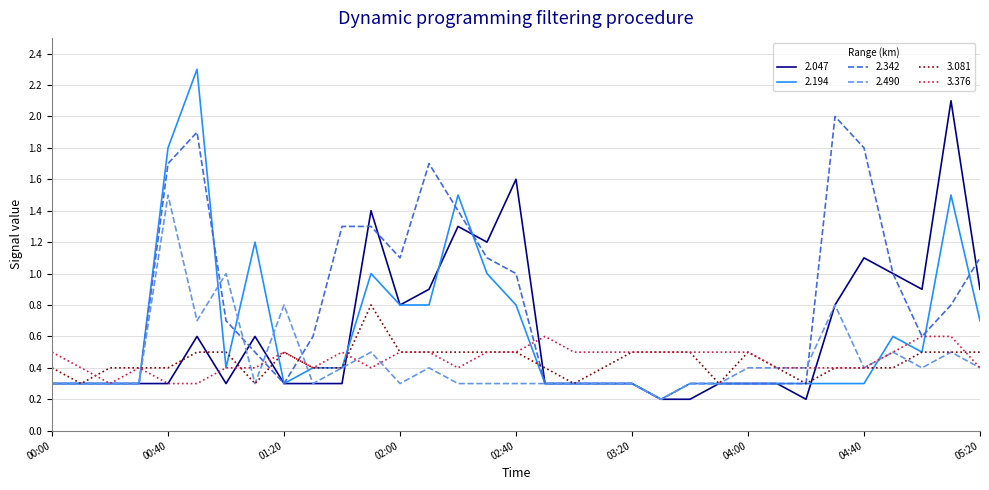

What are all the series names shown in the legend?

2.047, 2.194, 2.342, 2.490, 3.081, 3.376